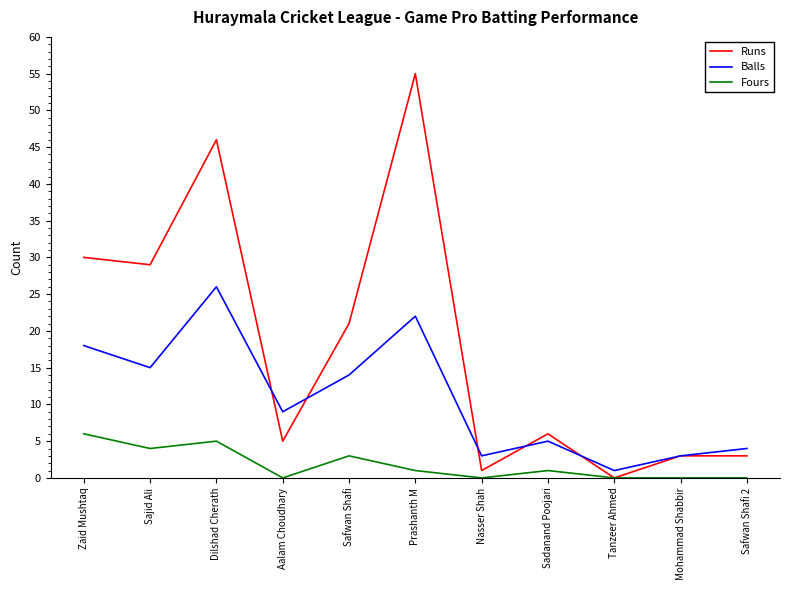

Which series has the widest spread of values?

Runs